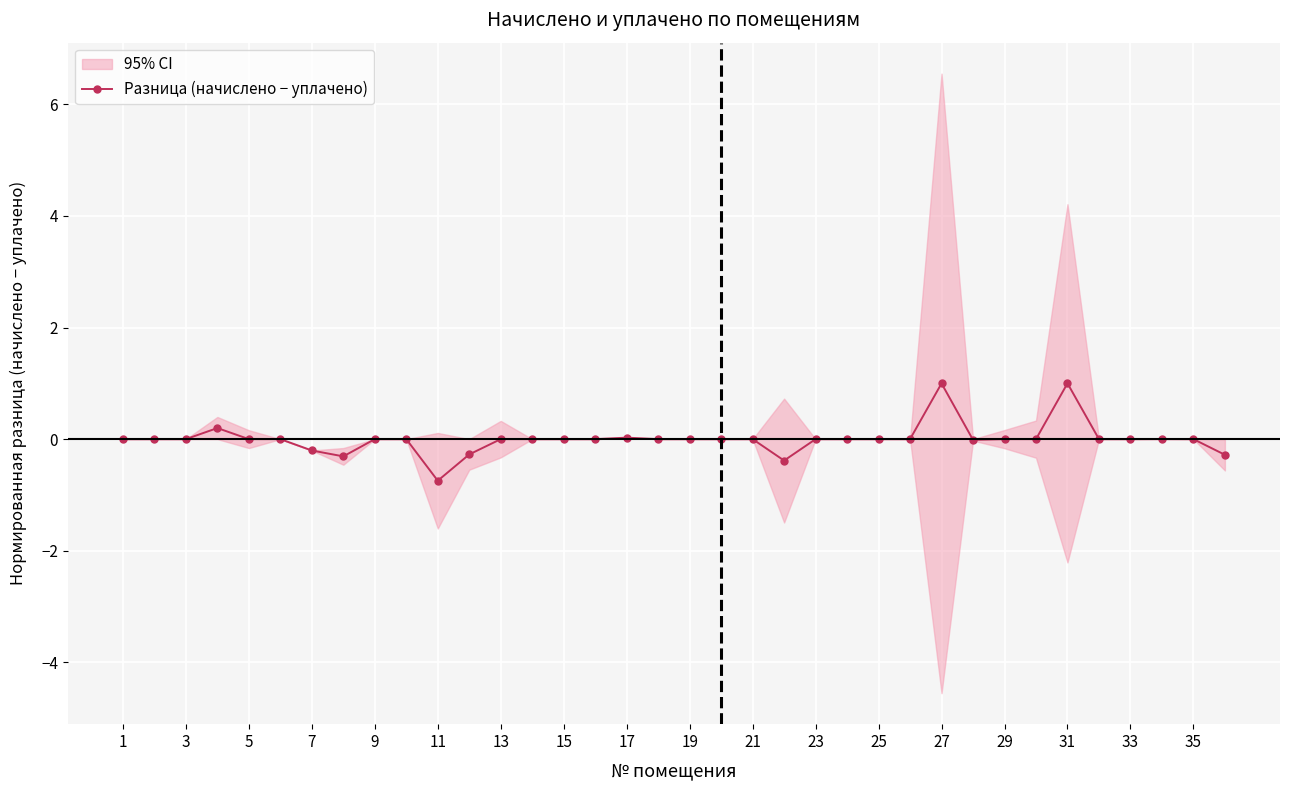

True or false: Разница (начислено − уплачено) has more than 0 points higher than both neighbors.

True